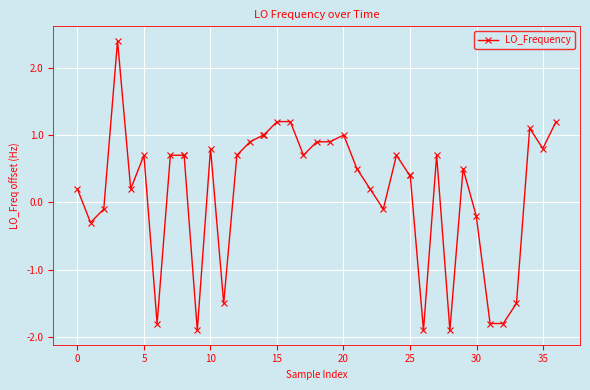

What is the difference between the second highest and second lowest values?

3.1